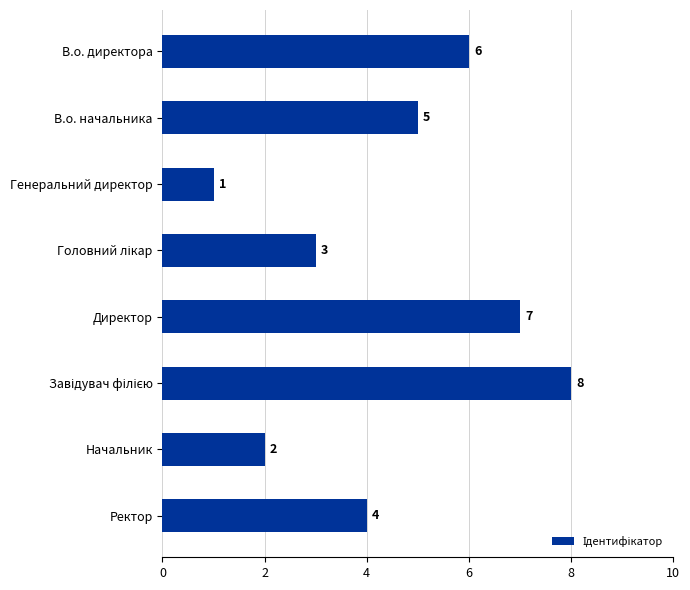

What is the smallest value displayed?

1